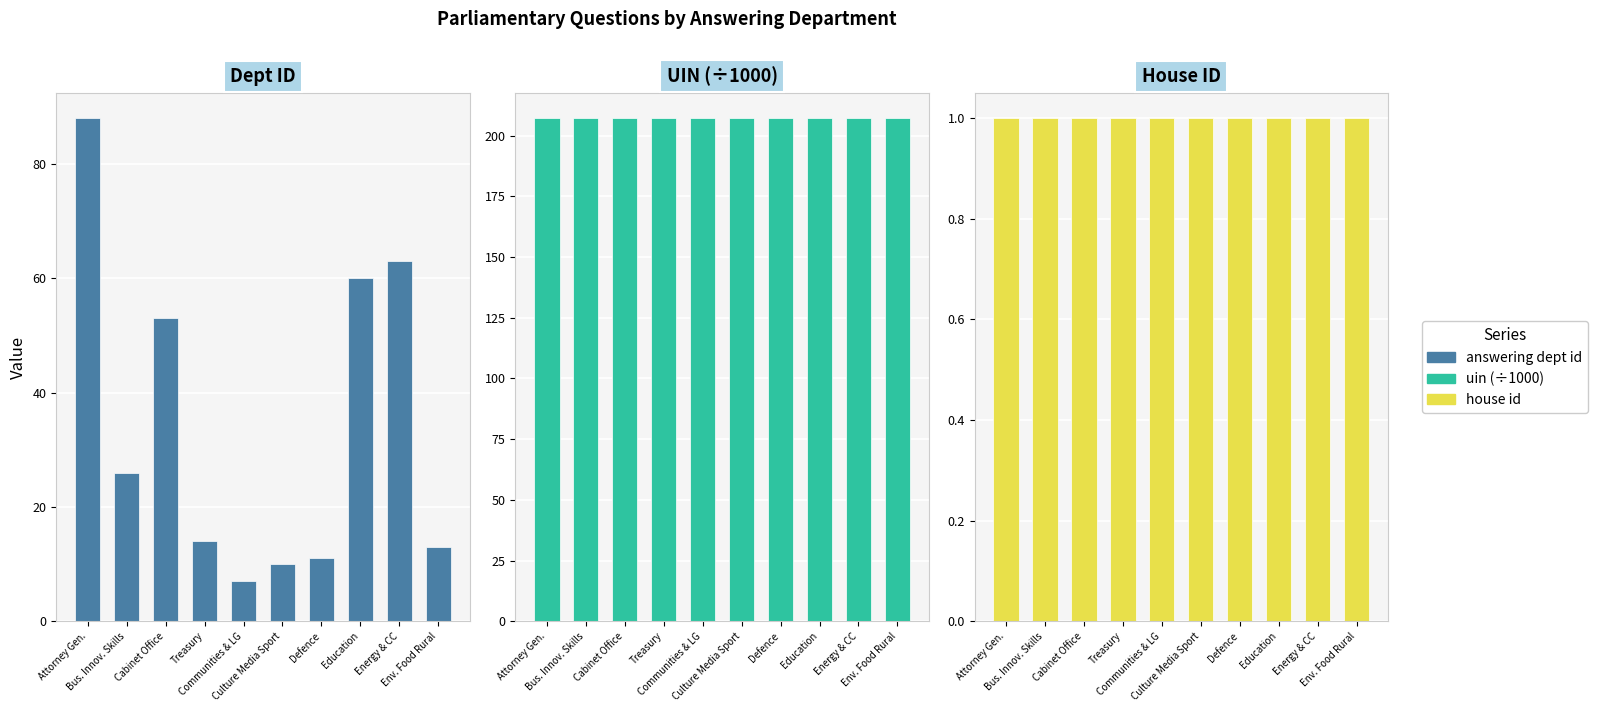

What is the sum of all uin values?

2072.6